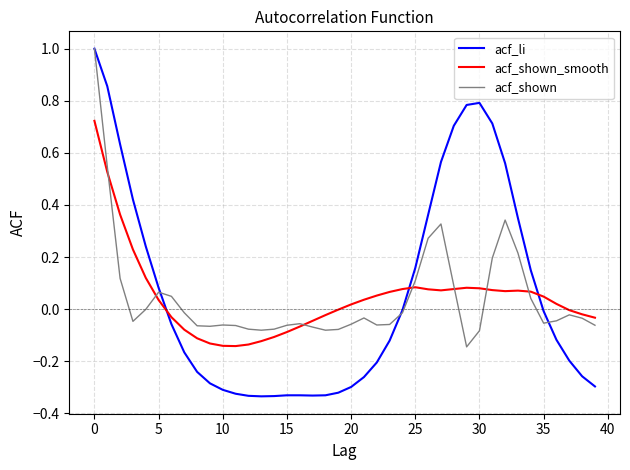

What is the maximum value for acf_li?

1.0